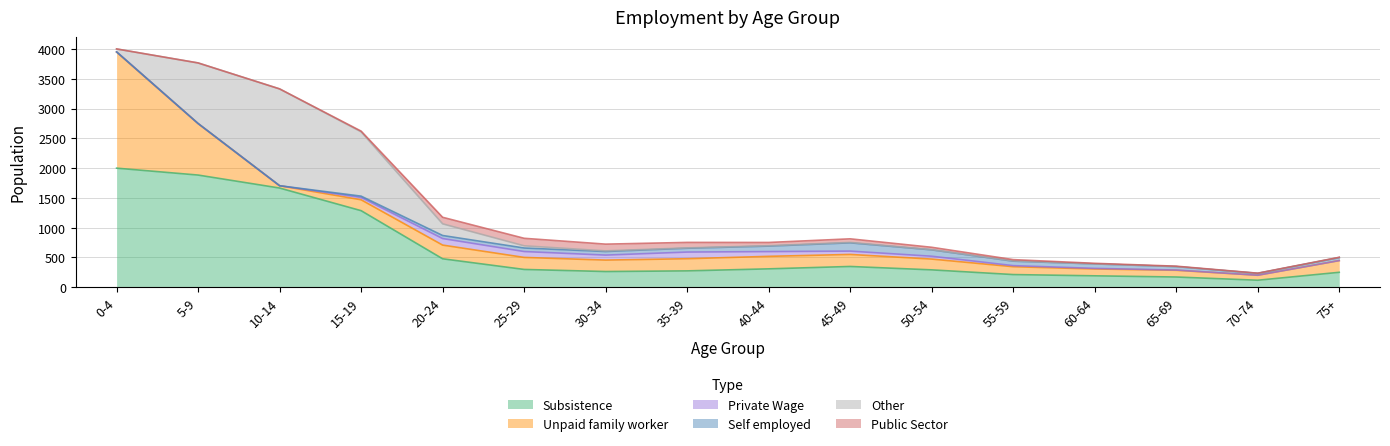

Reading left to right, transcribe all the data shown in this chart.

Subsistence: 0-4=1999	5-9=1883	10-14=1665	15-19=1285	20-24=477	25-29=298	30-34=263	35-39=274	40-44=308	45-49=348	50-54=291	55-59=212	60-64=191	65-69=171	70-74=117	75+=250
Unpaid family worker: 0-4=1950	5-9=865	10-14=39	15-19=183	20-24=230	25-29=202	30-34=192	35-39=204	40-44=210	45-49=202	50-54=181	55-59=132	60-64=115	65-69=113	70-74=84	75+=197
Private Wage: 0-4=3	5-9=0	10-14=0	15-19=39	20-24=110	25-29=99	30-34=84	35-39=112	40-44=80	45-49=56	50-54=48	55-59=18	60-64=10	65-69=4	70-74=0	75+=0
Self employed: 0-4=0	5-9=1	10-14=0	15-19=22	20-24=51	25-29=59	30-34=60	35-39=64	40-44=92	45-49=139	50-54=107	55-59=75	60-64=75	65-69=58	70-74=30	75+=49
Other: 0-4=49	5-9=1017	10-14=1626	15-19=1080	20-24=196	25-29=37	30-34=11	35-39=6	40-44=6	45-49=7	50-54=3	55-59=5	60-64=1	65-69=0	70-74=3	75+=4
Public Sector: 0-4=0	5-9=0	10-14=0	15-19=12	20-24=110	25-29=126	30-34=113	35-39=92	40-44=55	45-49=60	50-54=40	55-59=21	60-64=9	65-69=7	70-74=1	75+=2